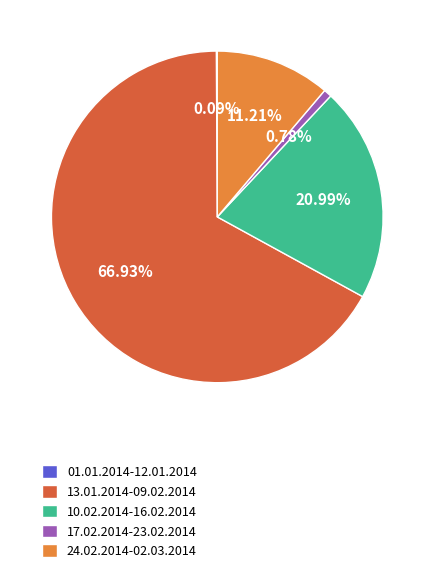

What percentage is the 13.01.2014-09.02.2014 slice, to the nearest percent?

67%